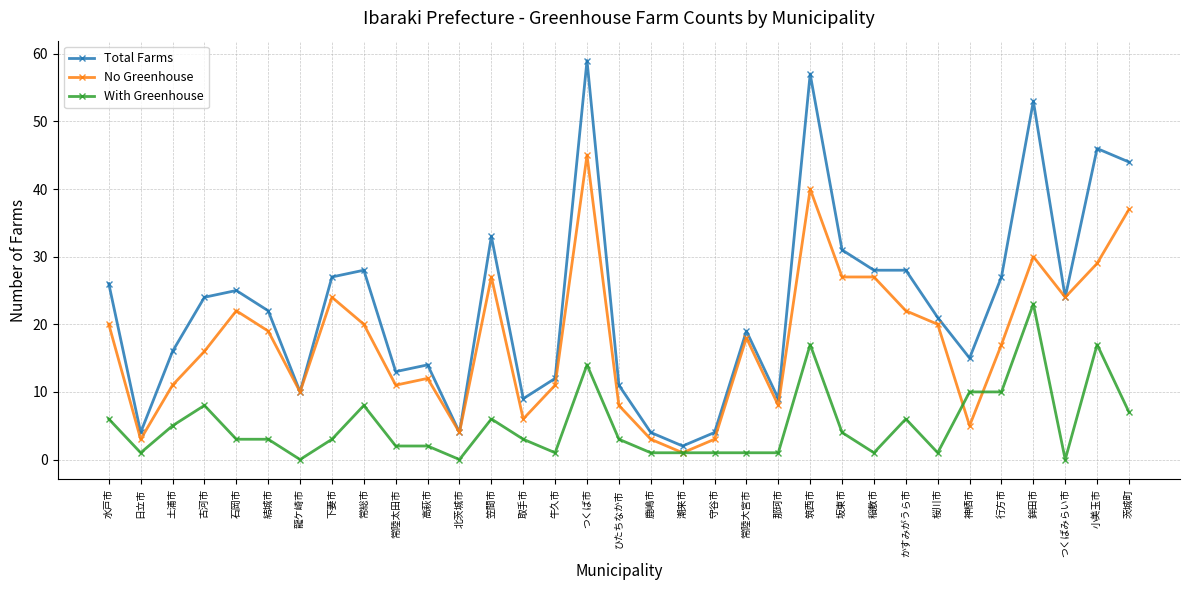

Where is the first local minimum for Total Farms?

日立市